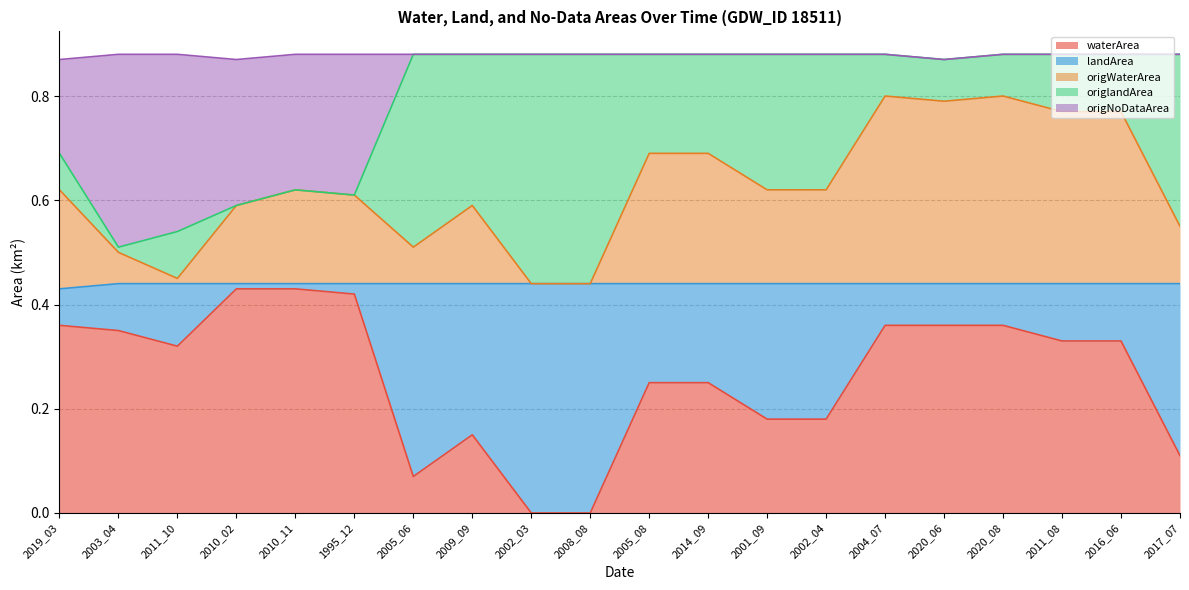

What are all the series names shown in the legend?

waterArea, landArea, origWaterArea, origlandArea, origNoDataArea